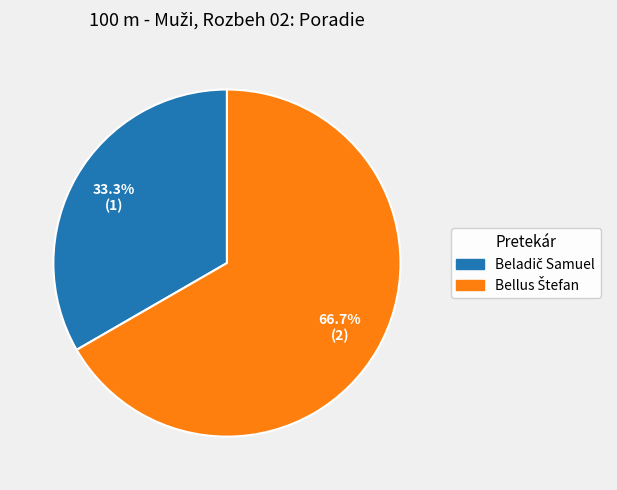

Does any single category account for the majority?

Yes